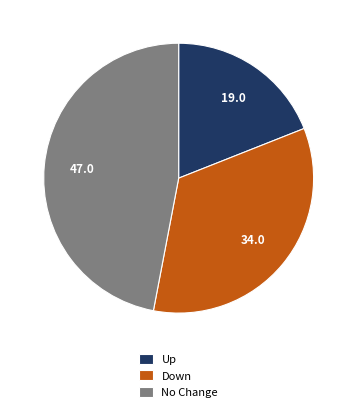

Does any single category account for the majority?

No